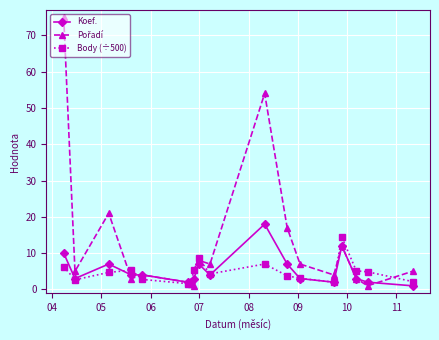

What is the value of the Koef. point at the 16th from the left?

3.0